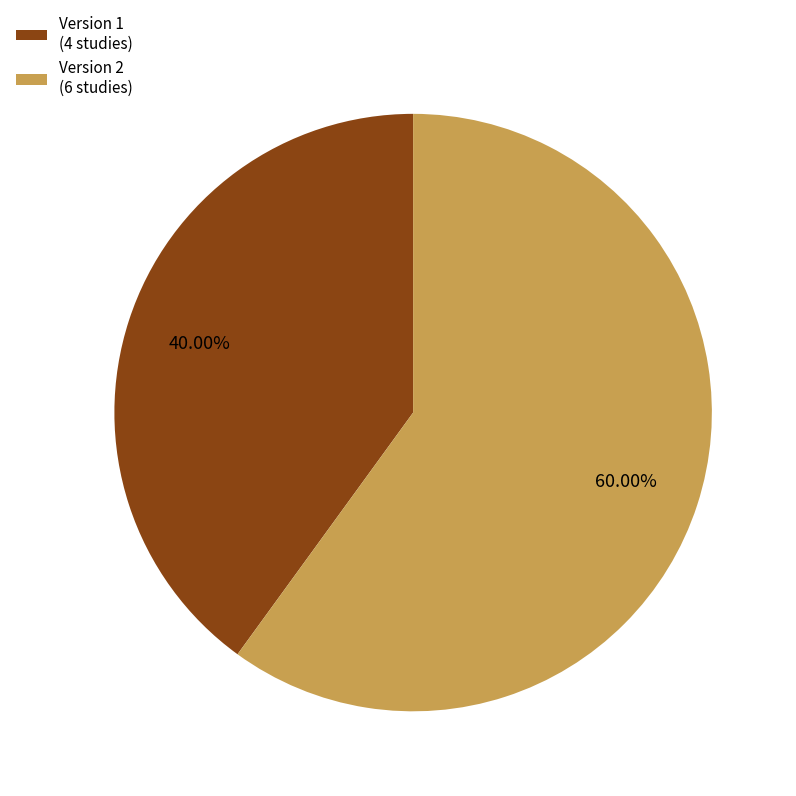

Does any single category account for the majority?

Yes